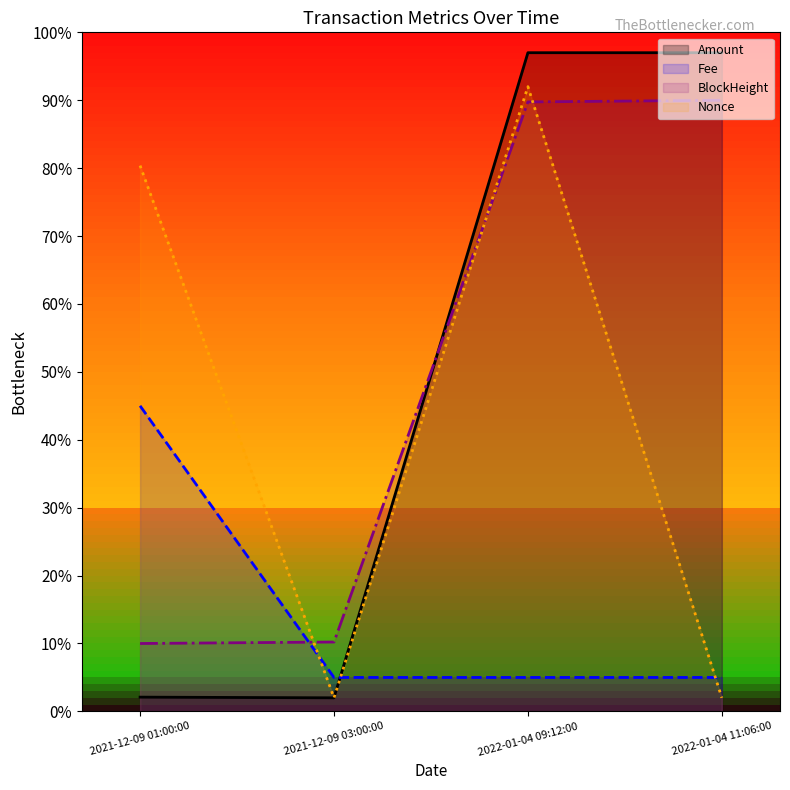

Is it true that Nonce equals 128.4 at 2021-12-09 03:00:00?

False